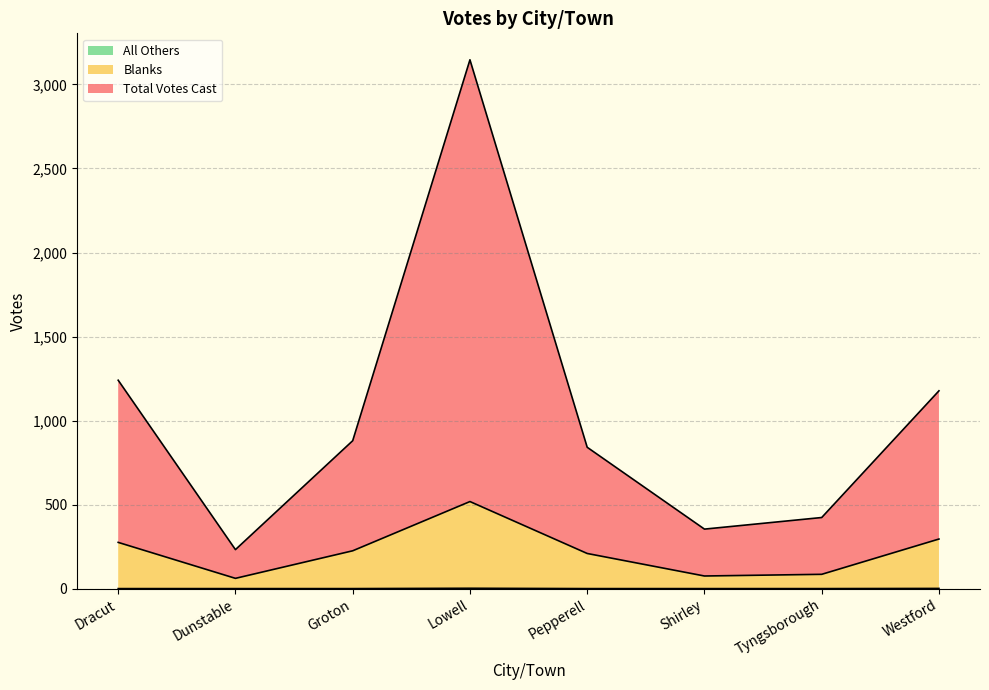

What is the label of the 2nd point from the left?

Dunstable